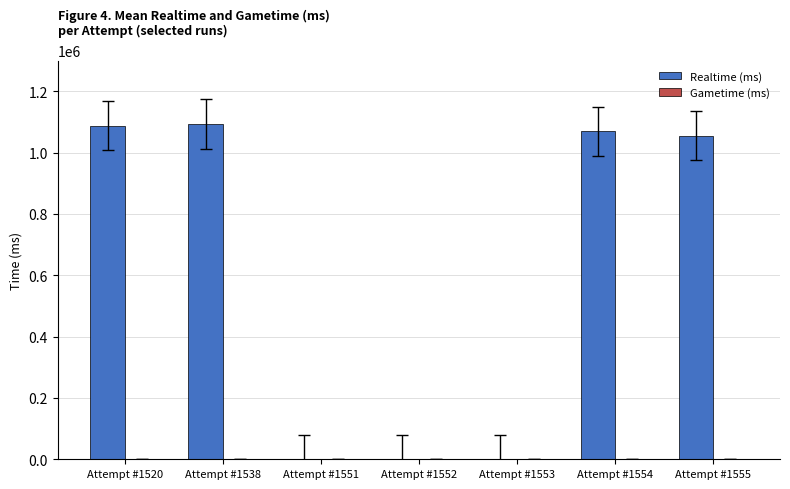

What is the ratio of the value at Attempt #1555 to the value at Attempt #1554?

1.0